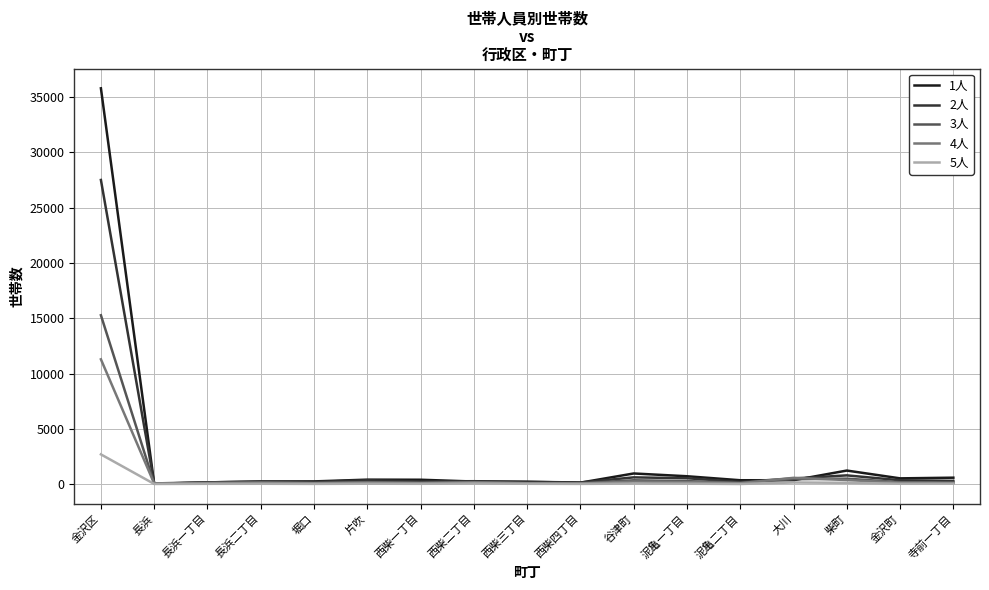

At which label does 5人 reach its peak?

金沢区